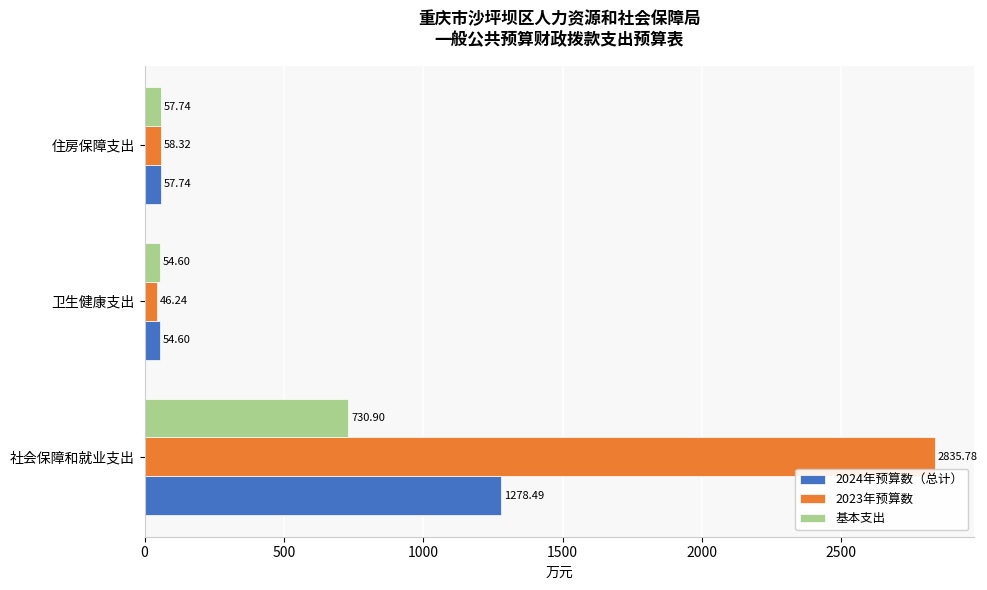

Rank the series by their average value, from highest to lowest.

2023年预算数, 2024年预算数（总计）, 基本支出